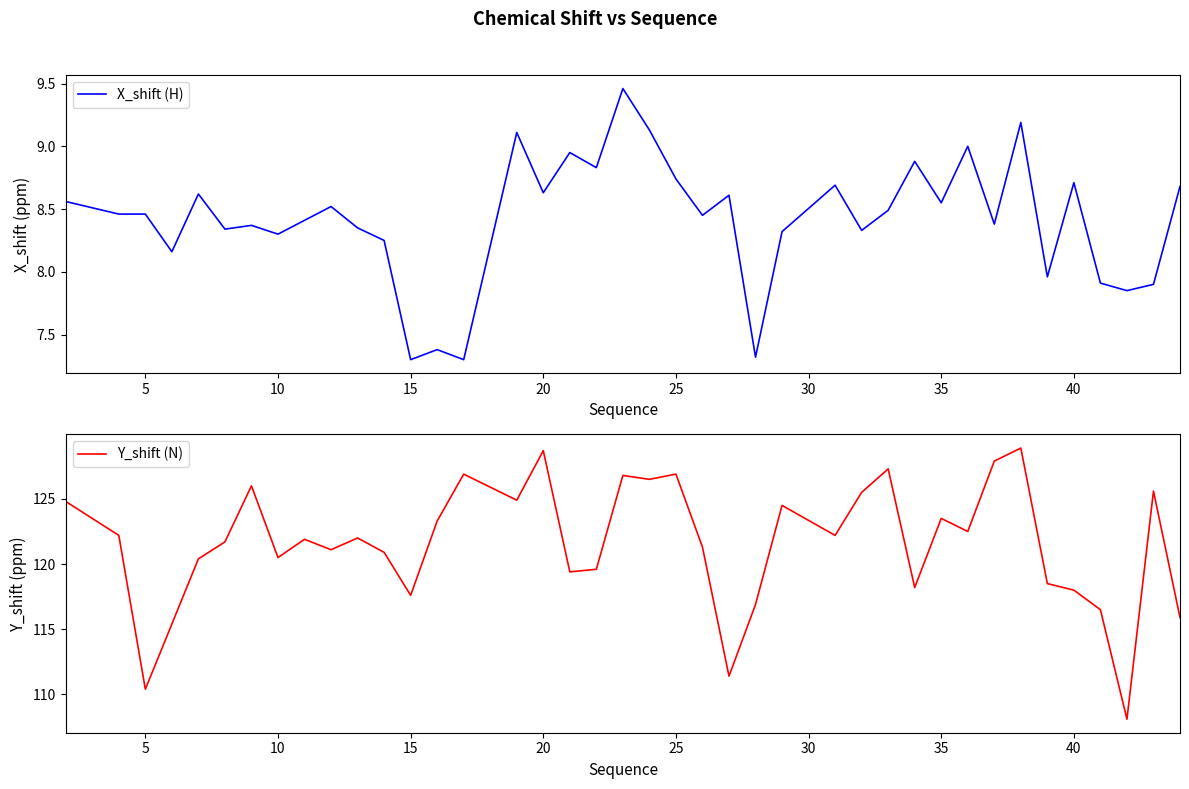

Is it true that X_shift (H) equals 8.7 at 40?

True